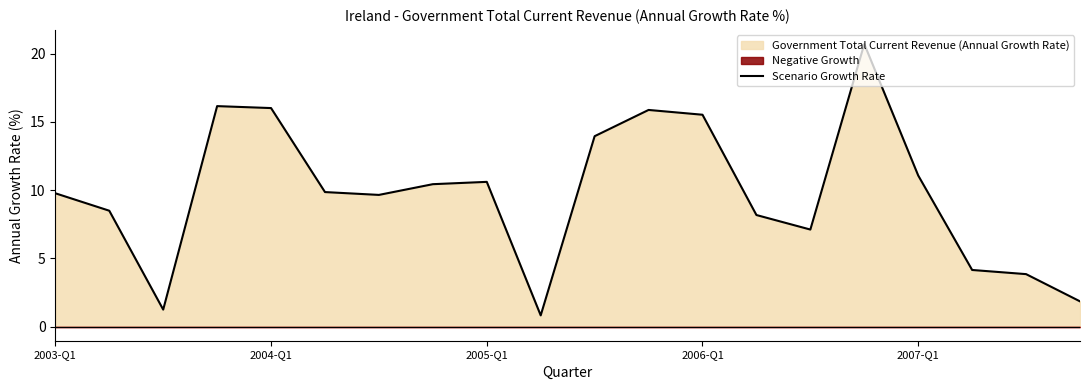

The value at 11 is 6.6. True or false?

False